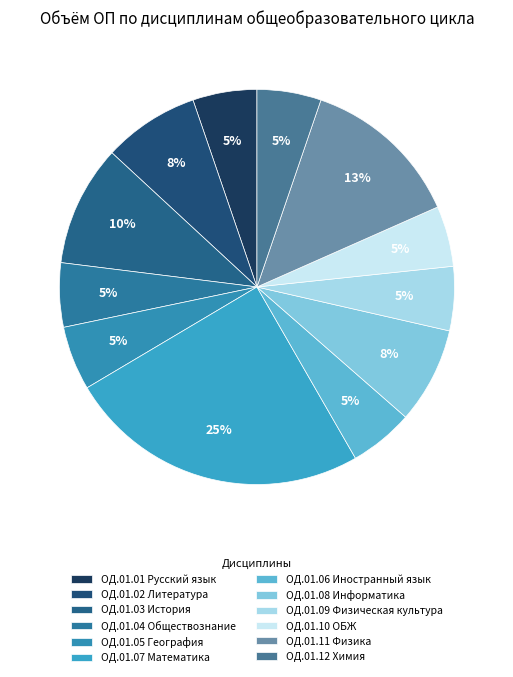

To the nearest percent, what percentage of the pie is ОД.01.01 Русский язык?

5%